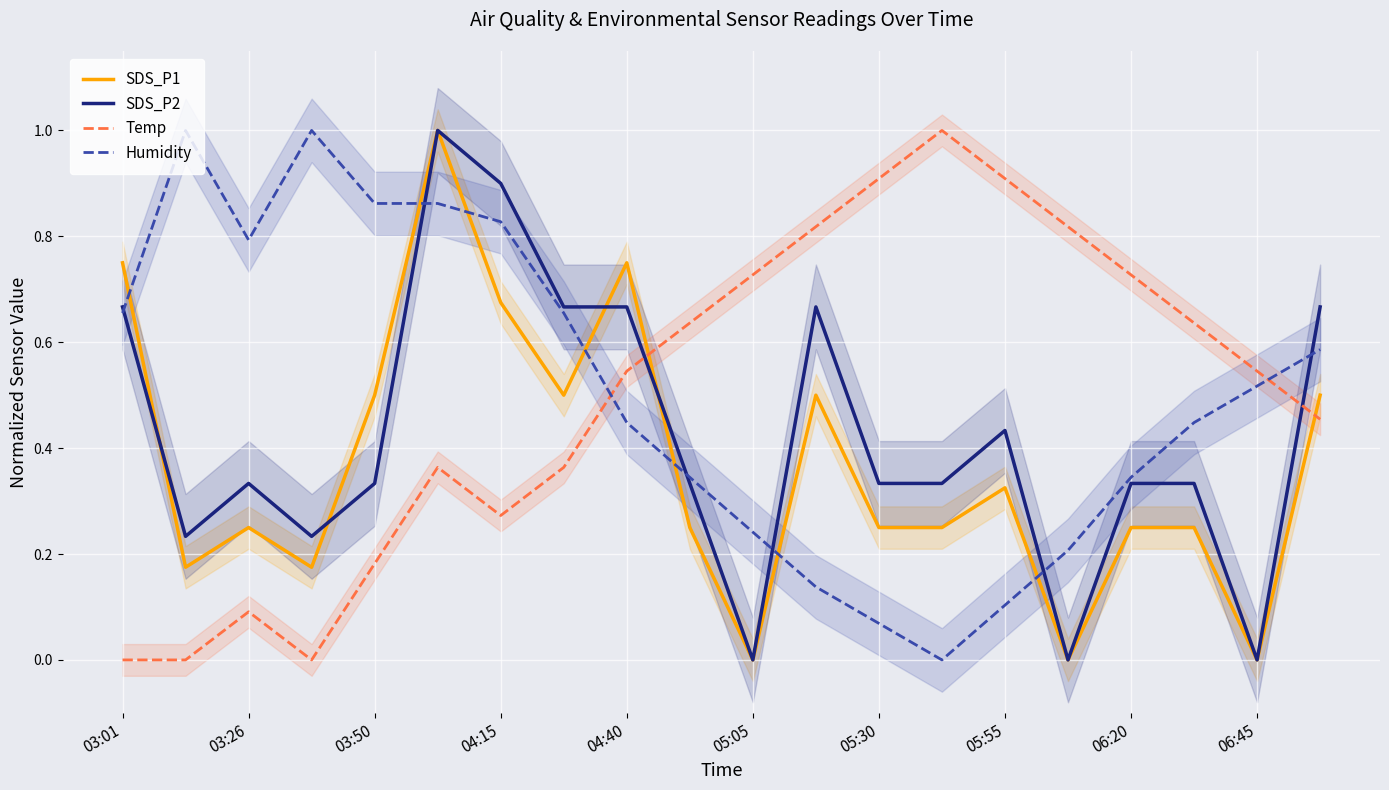

Between 17 and 13, which is larger?

17